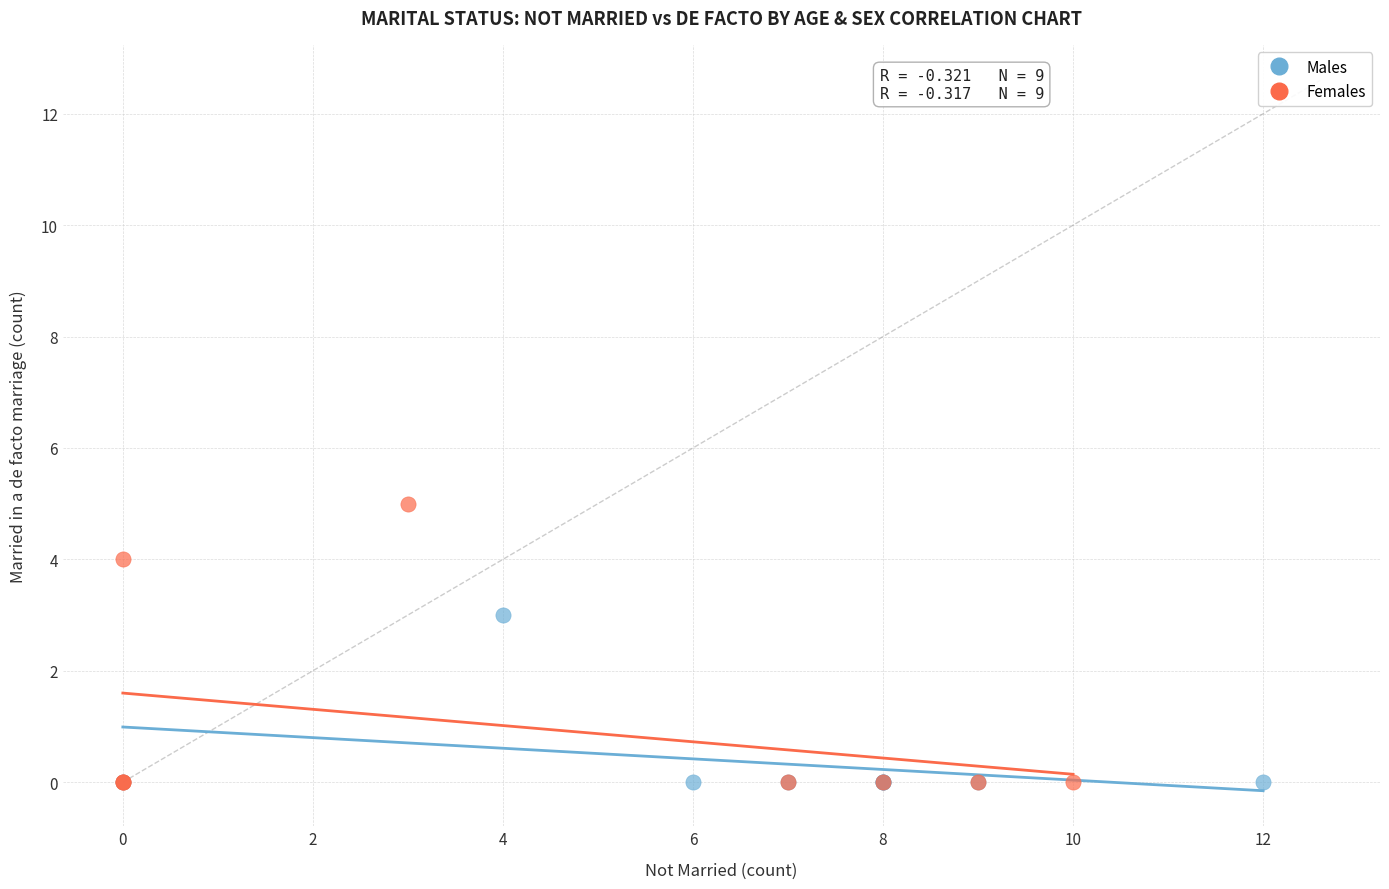

Which series has the widest spread of Y values?

Females